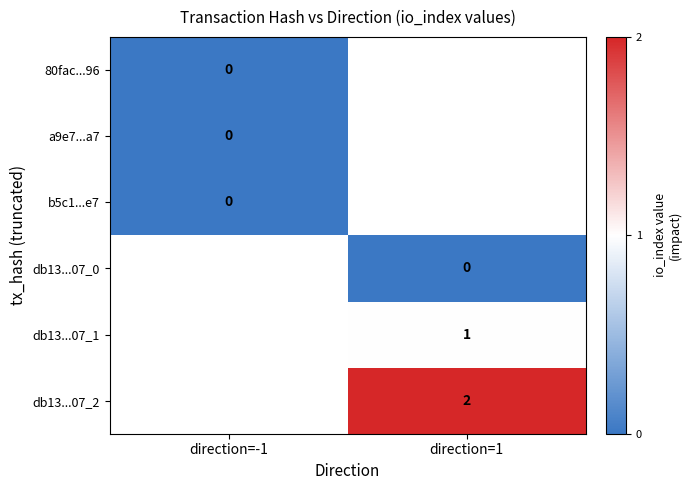

Between direction=-1 and direction=1, which is larger?

direction=1